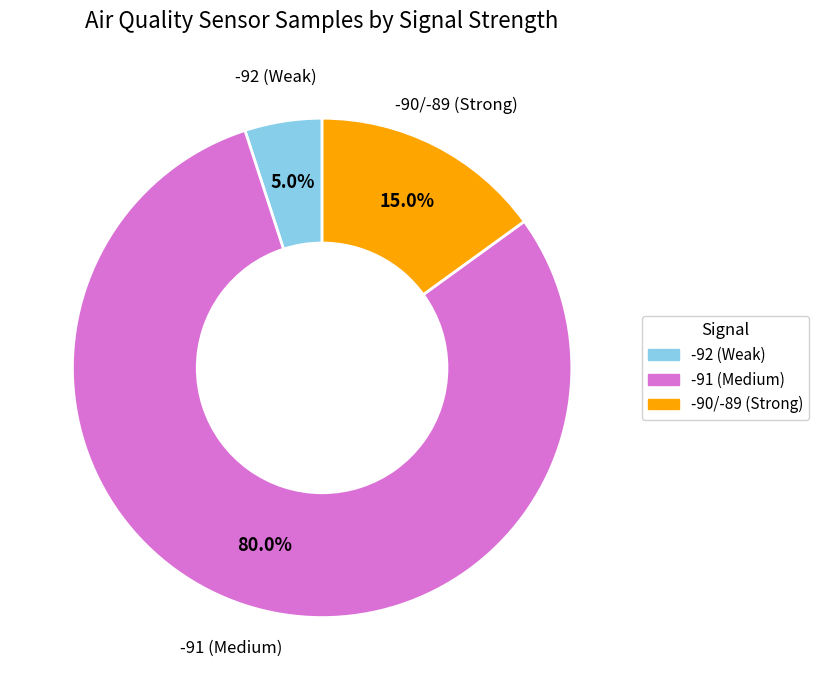

Does any single category account for the majority?

Yes